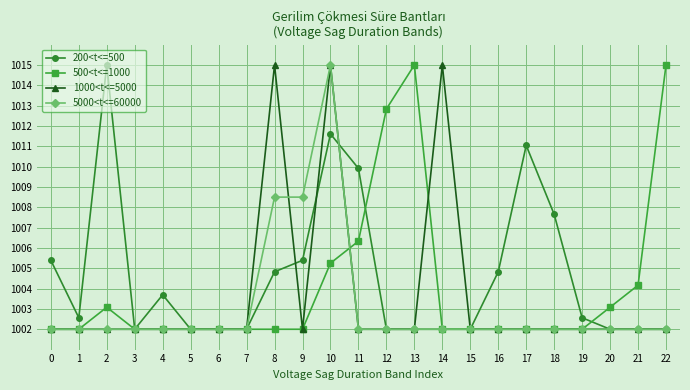

At which category is the sum across all series the highest?

10